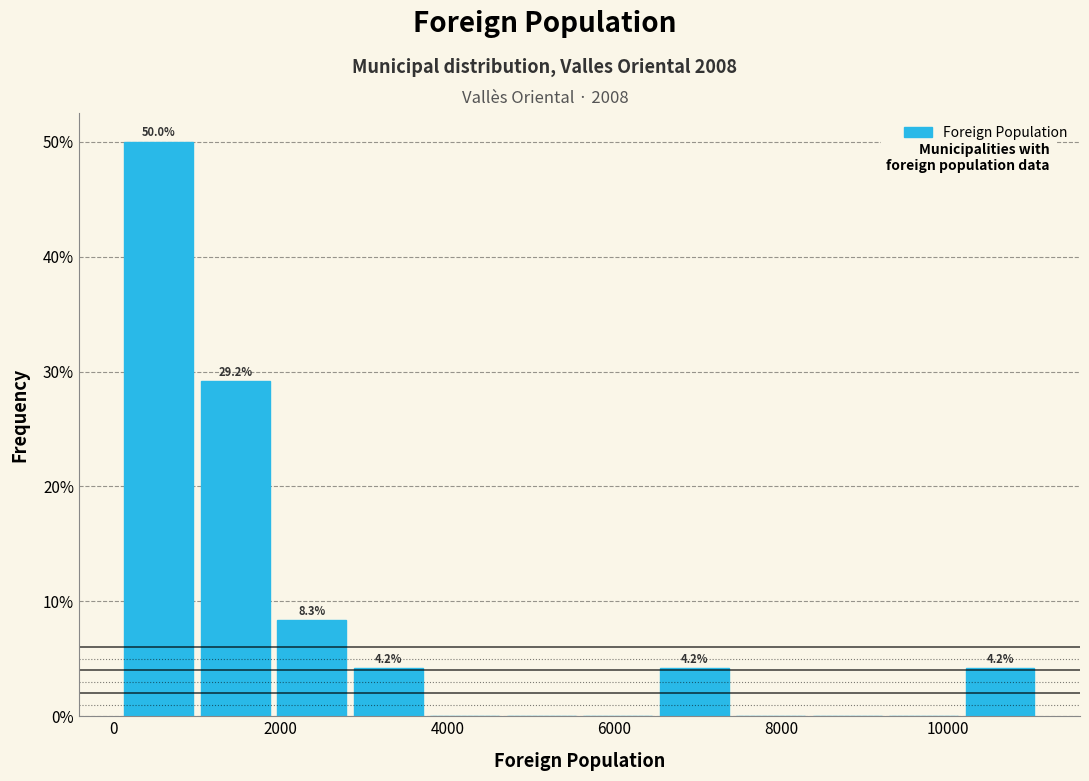

Which range on the x-axis has the tallest bar?

200 to 1000